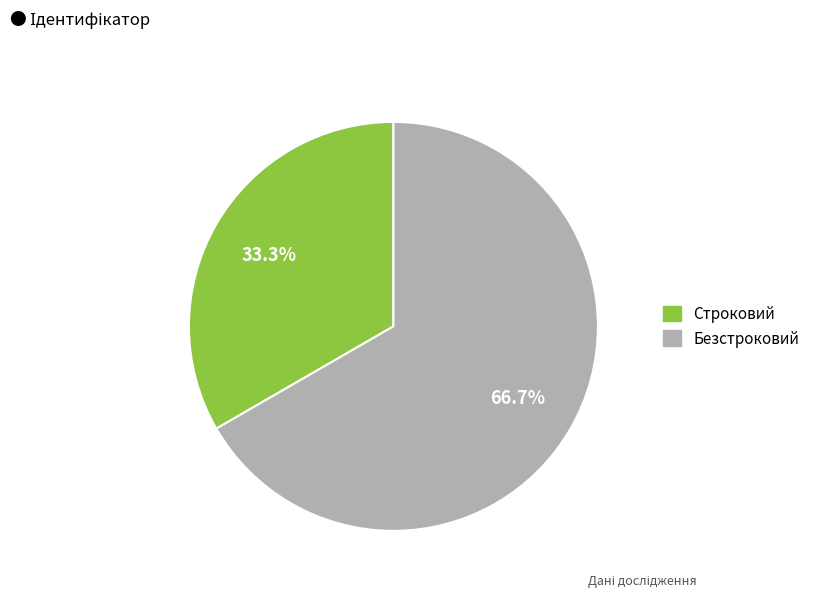

Combined, what portion of the pie is Строковий and Безстроковий?

100.0%